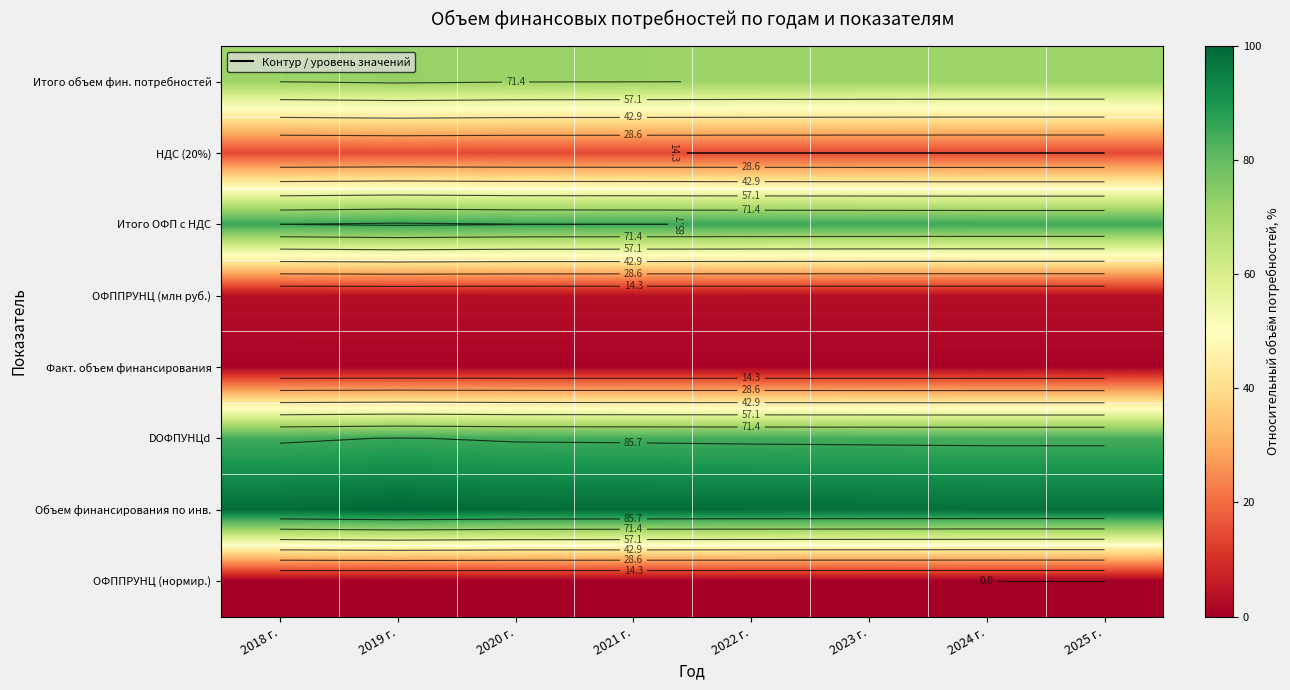

At how many categories does at least one series exceed 78?

8